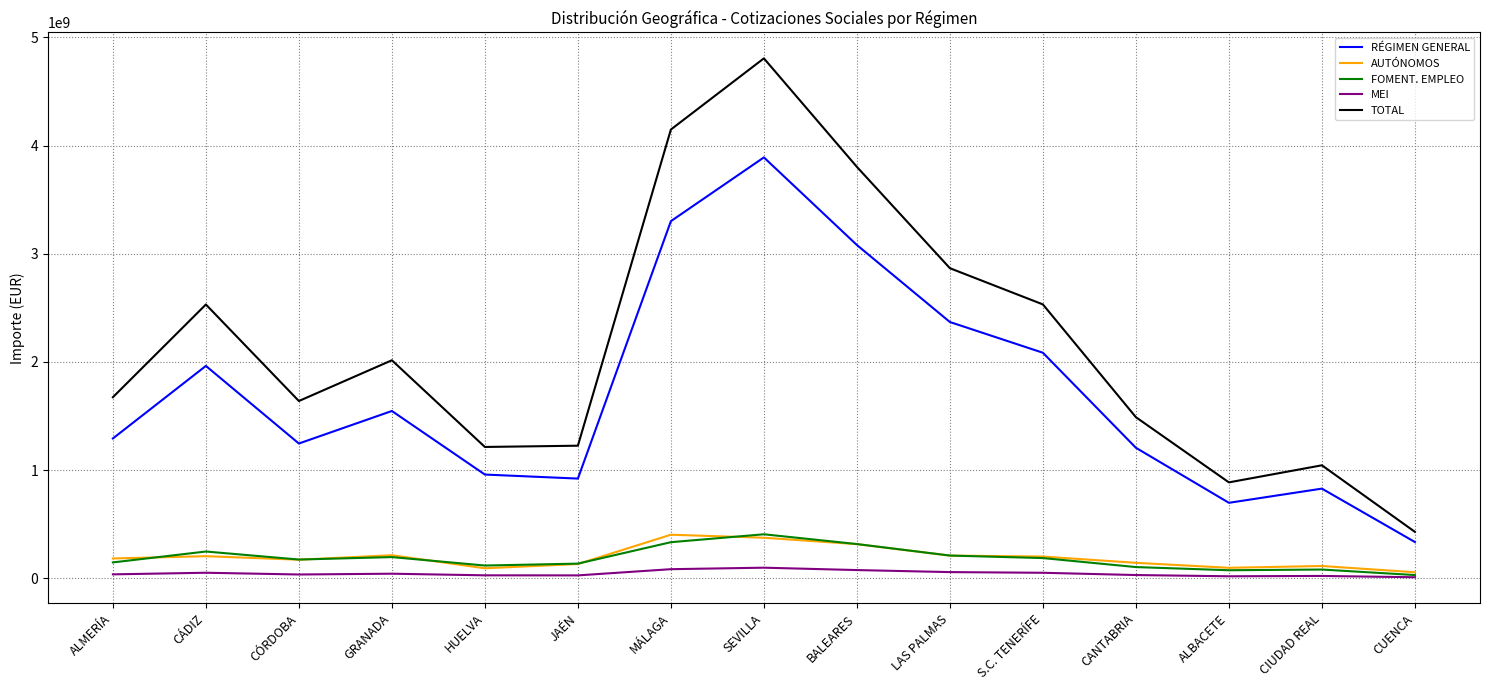

True or false: TOTAL and RÉGIMEN GENERAL cross at least once.

False